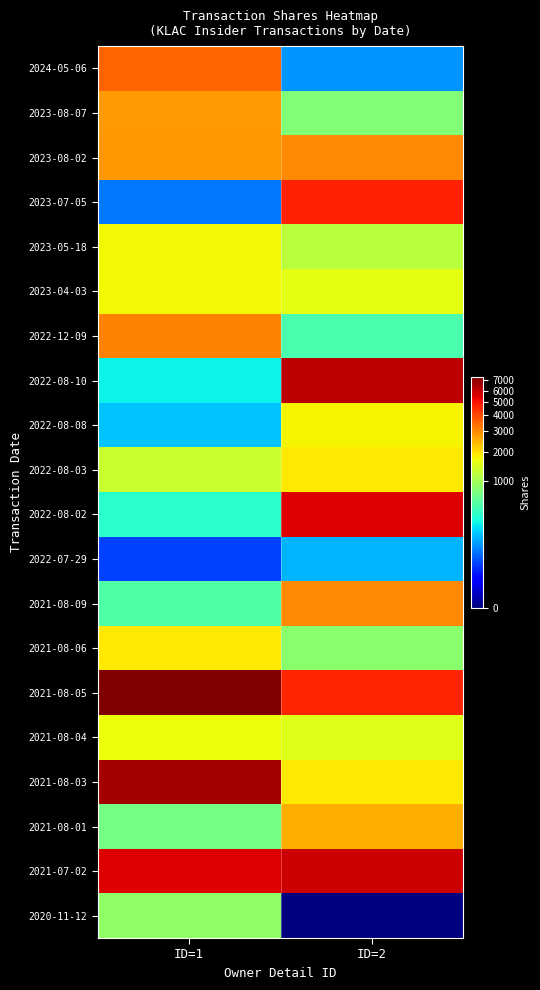

Reading left to right, what are all the values shown in this chart?

2024-05-06: ID=1=3537	ID=2=96
2023-08-07: ID=1=2738	ID=2=758
2023-08-02: ID=1=2810	ID=2=3010
2023-07-05: ID=1=66	ID=2=4690
2023-05-18: ID=1=1727	ID=2=1182
2023-04-03: ID=1=1728	ID=2=1562
2022-12-09: ID=1=3127	ID=2=472
2022-08-10: ID=1=255	ID=2=6200
2022-08-08: ID=1=162	ID=2=1777
2022-08-03: ID=1=1280	ID=2=1876
2022-08-02: ID=1=351	ID=2=5548
2022-07-29: ID=1=29	ID=2=136
2021-08-09: ID=1=510	ID=2=3010
2021-08-06: ID=1=1864	ID=2=818
2021-08-05: ID=1=7394	ID=2=4604
2021-08-04: ID=1=1654	ID=2=1505
2021-08-03: ID=1=6566	ID=2=1876
2021-08-01: ID=1=695	ID=2=2529
2021-07-02: ID=1=5546	ID=2=5860
2020-11-12: ID=1=875	ID=2=0